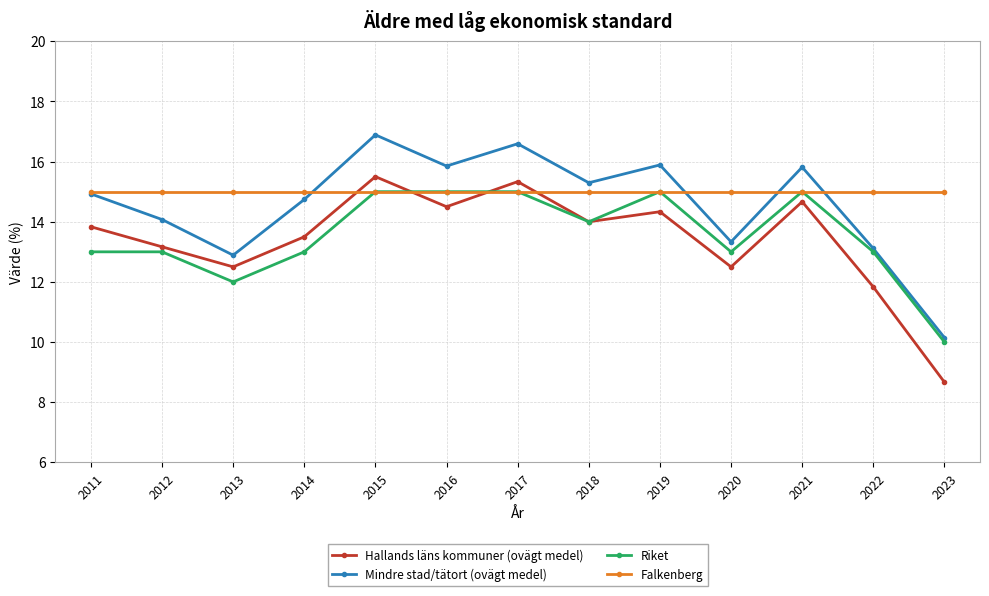

What is the average value of the Riket series?

13.5